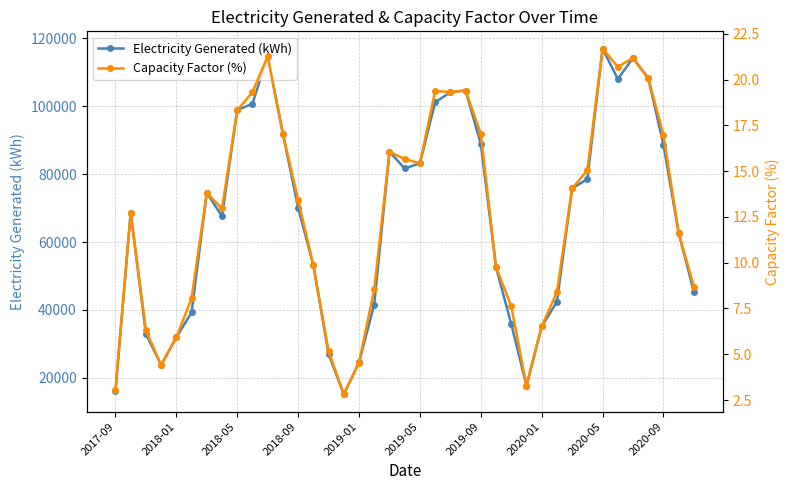

True or false: Capacity Factor (%) and Electricity Generated (kWh) cross at least once.

False